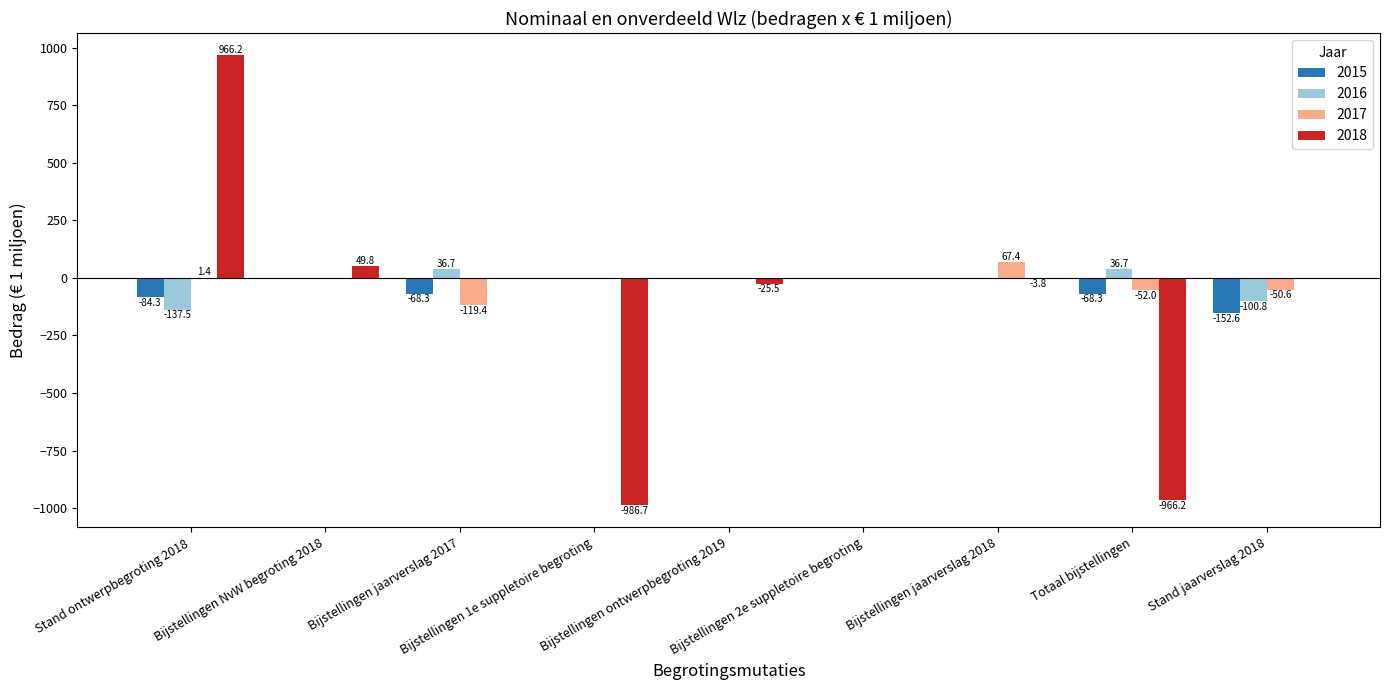

Which series has the largest total across all categories?

2017